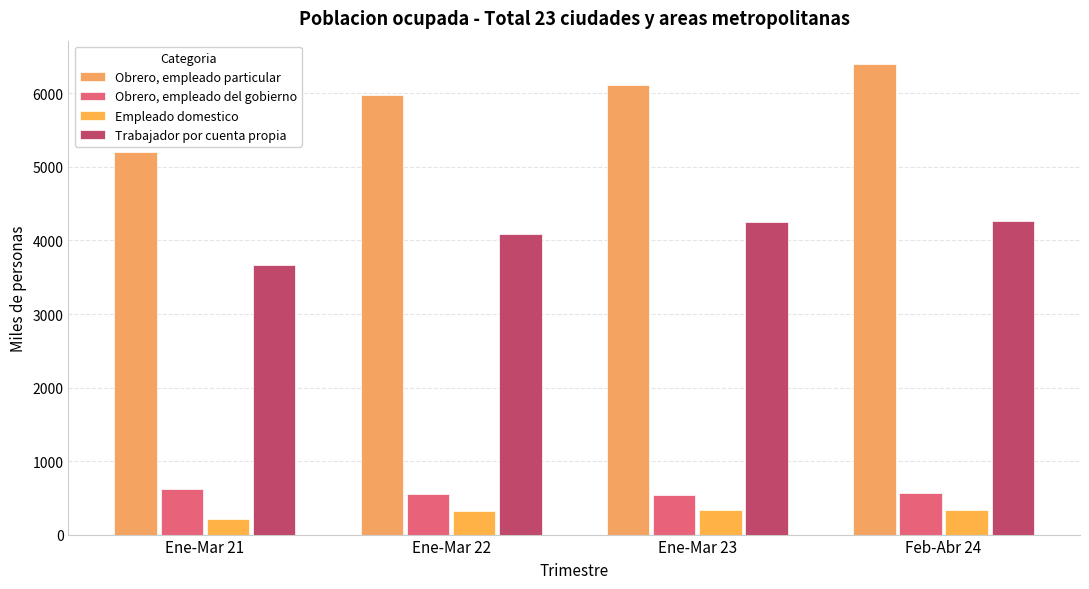

Which category has the lowest value in the Empleado domestico series?

Ene-Mar 21